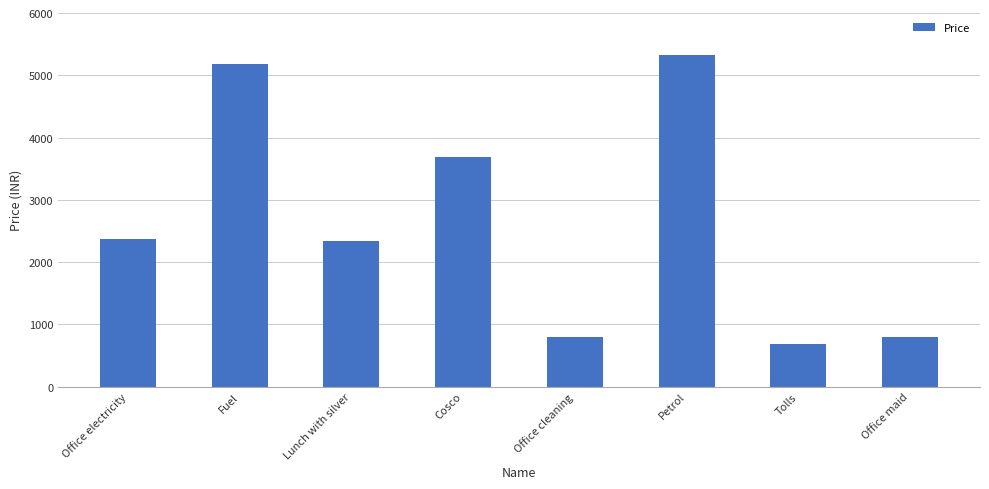

How many data points are less than 2371?

4